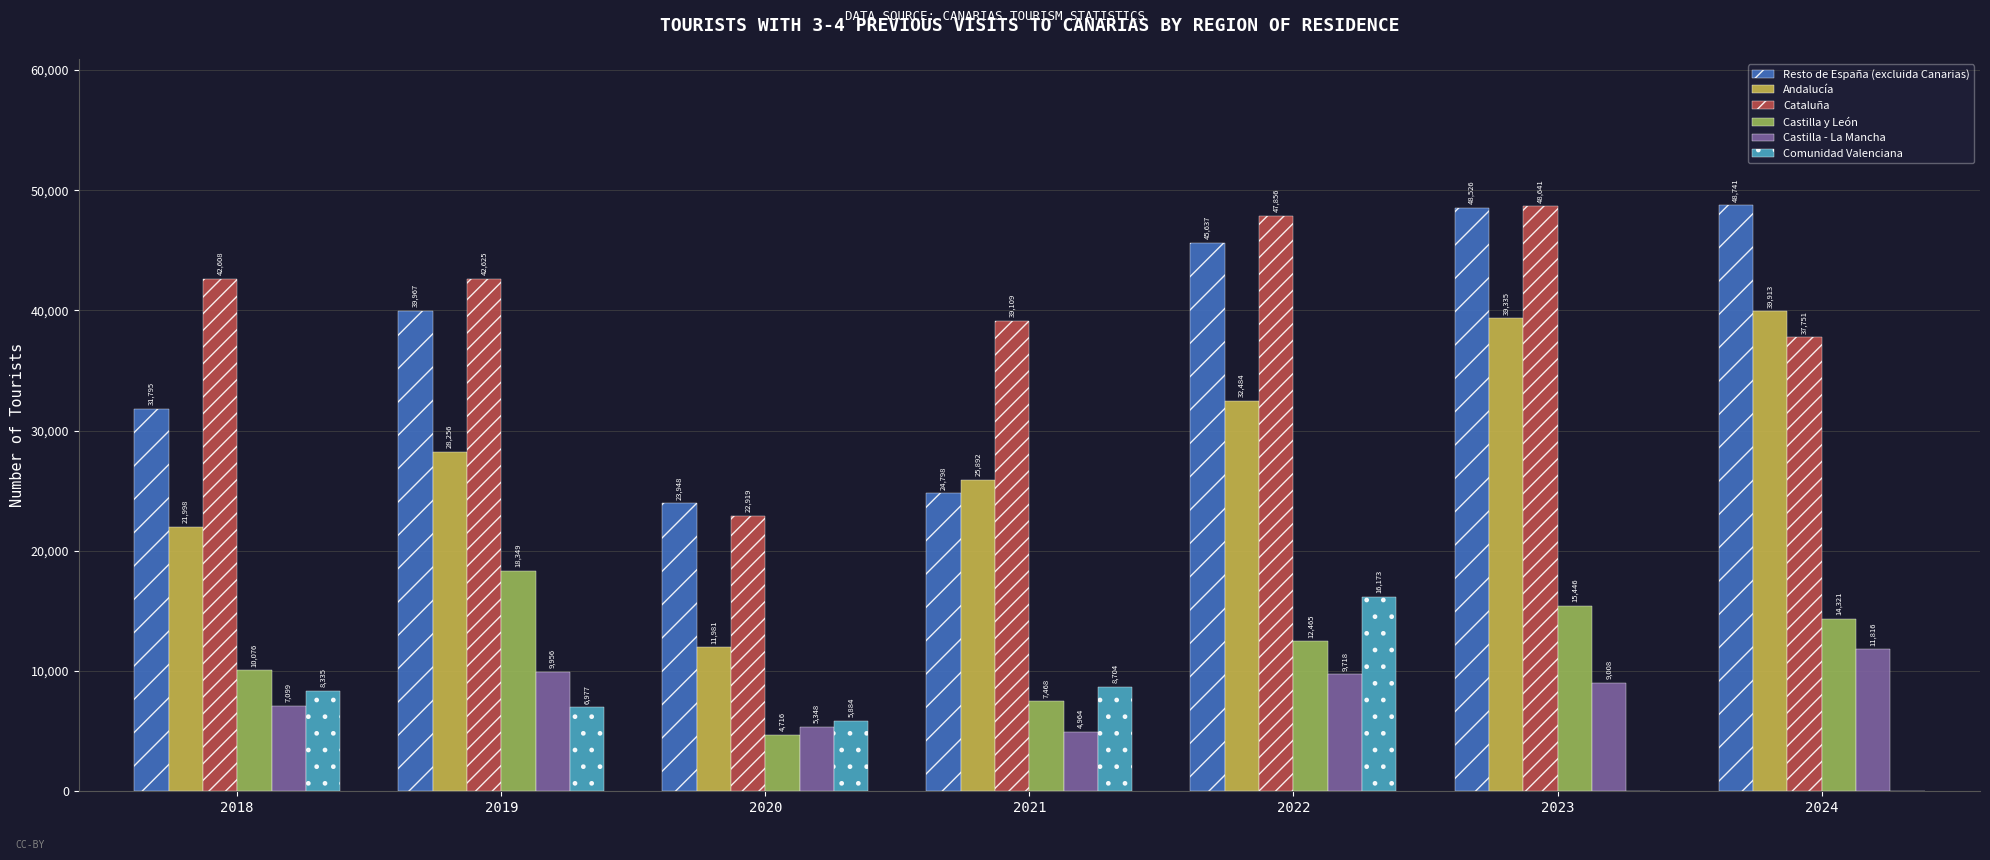

Does the chart contain stacked bars?

No